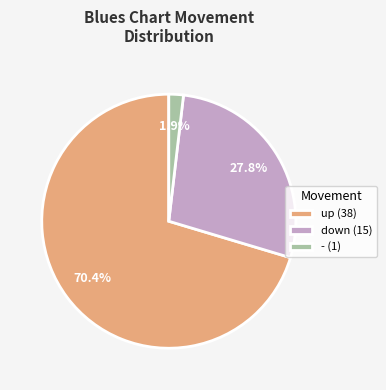

To the nearest percent, what is the average slice percentage?

33%